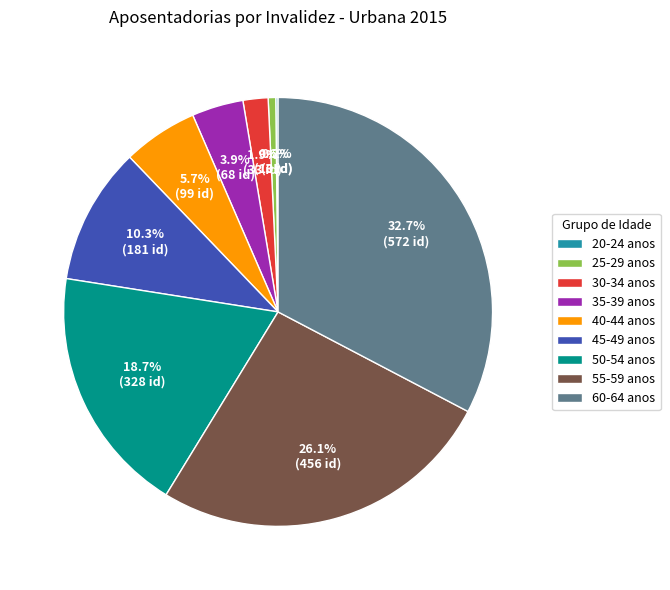

Which has a higher value, 40-44 anos or 55-59 anos?

55-59 anos